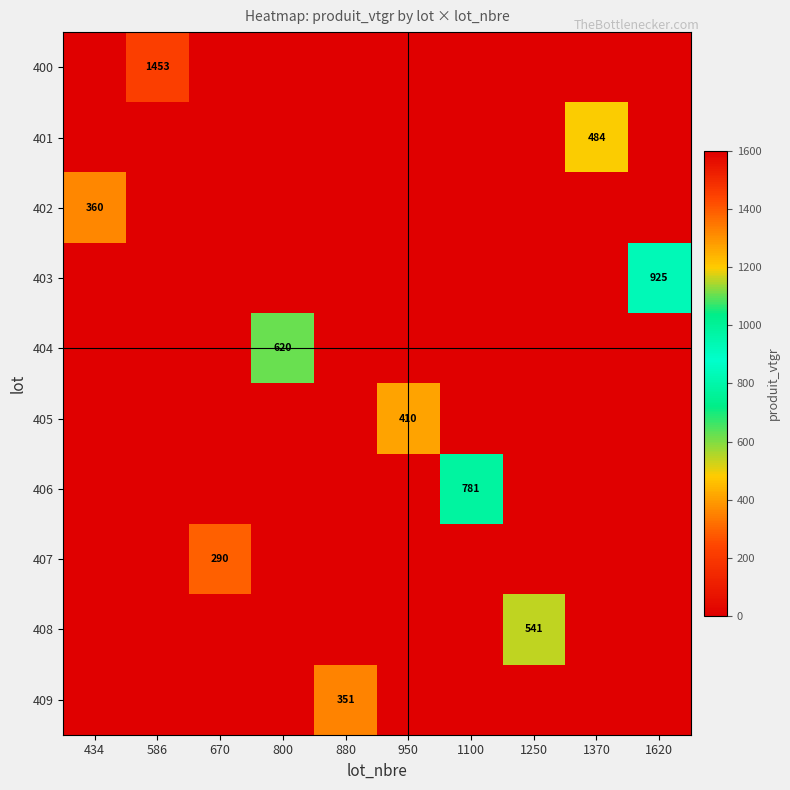

Is it true that 405 equals 144.0 at 586?

False